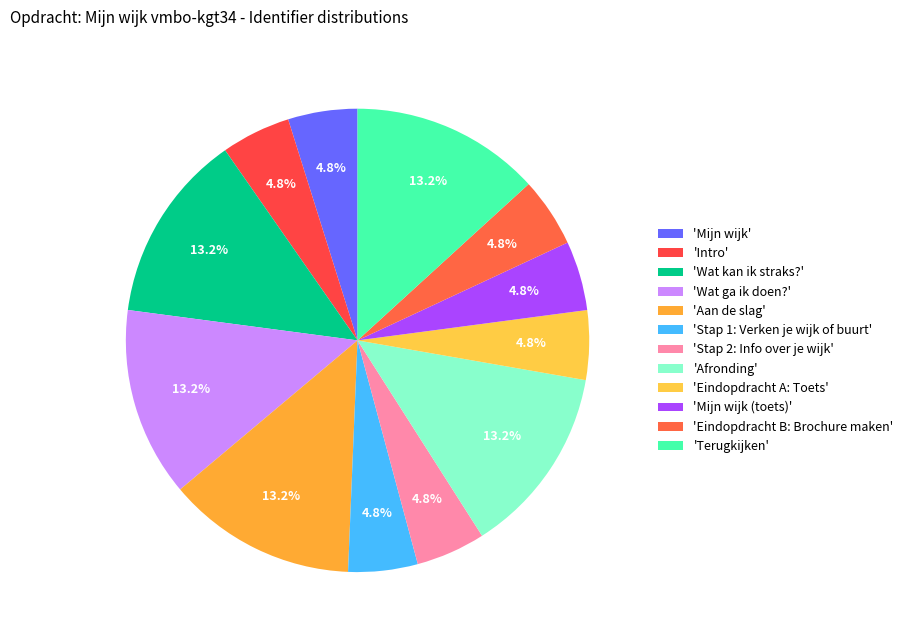

How many slices are in this pie chart?

12